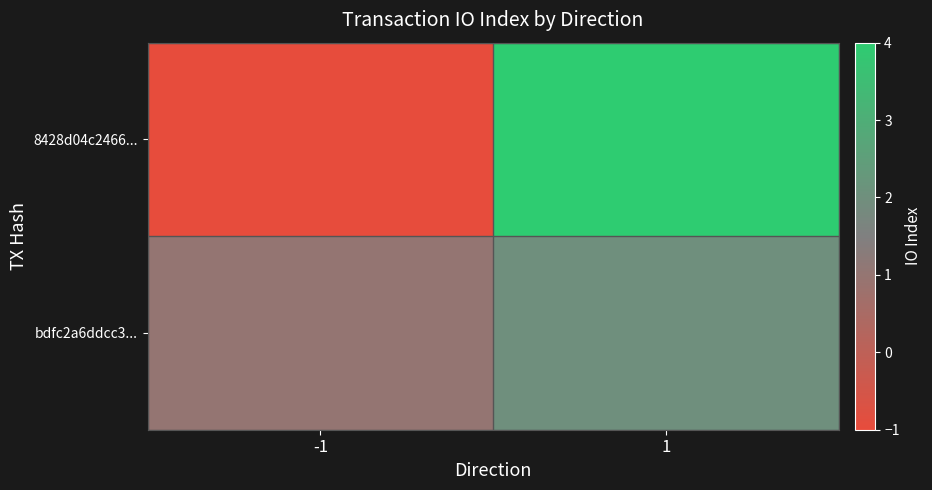

Count the number of data series in this chart.

2